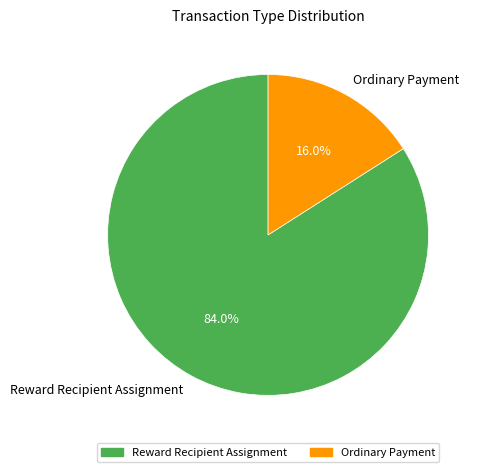

Which has a higher value, Reward Recipient Assignment or Ordinary Payment?

Reward Recipient Assignment